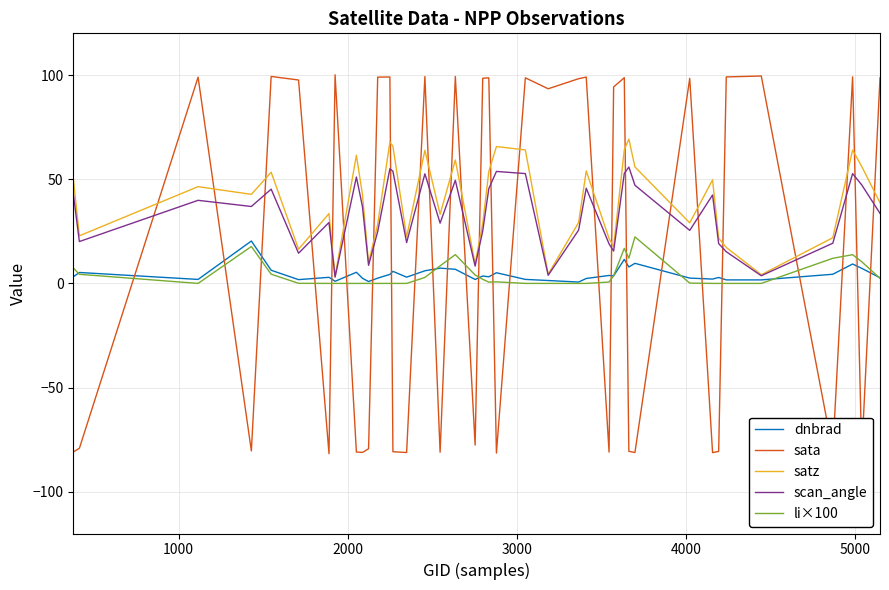

Does the chart have visible grid lines?

Yes